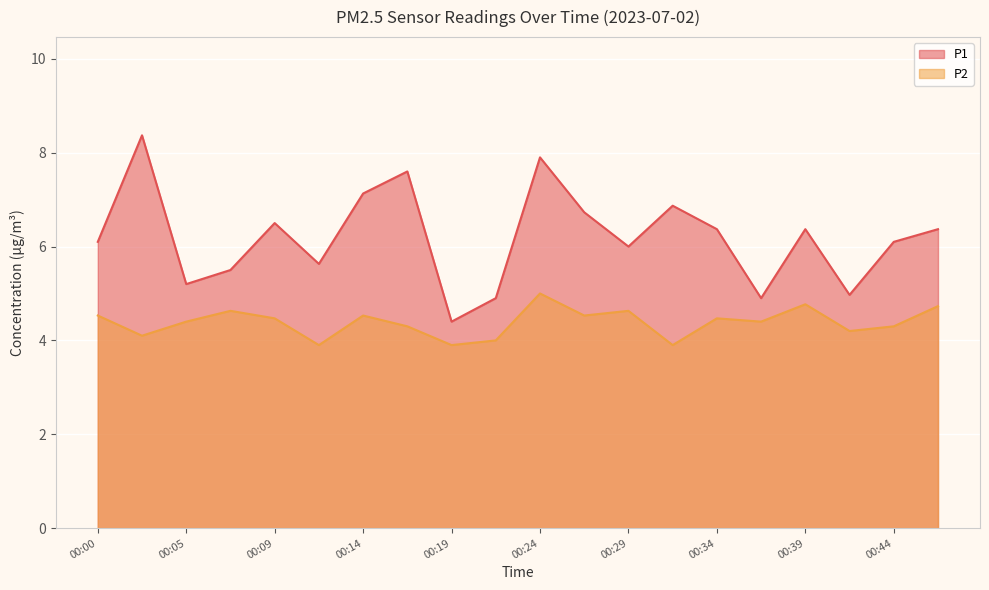

True or false: P2 has a value of 4.3 at 00:44.

True